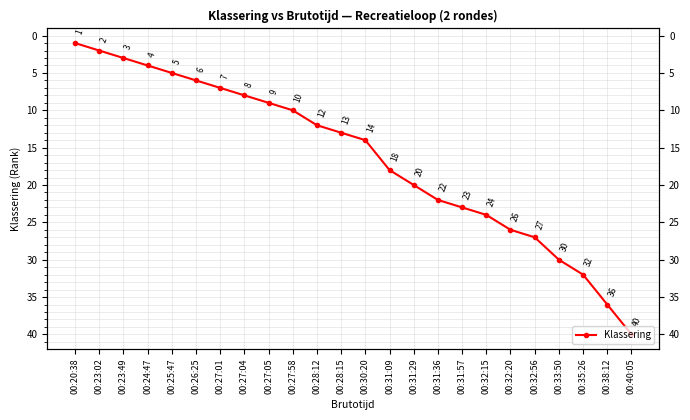

What is the change in value from 00:27:01 to 00:32:20?

+19